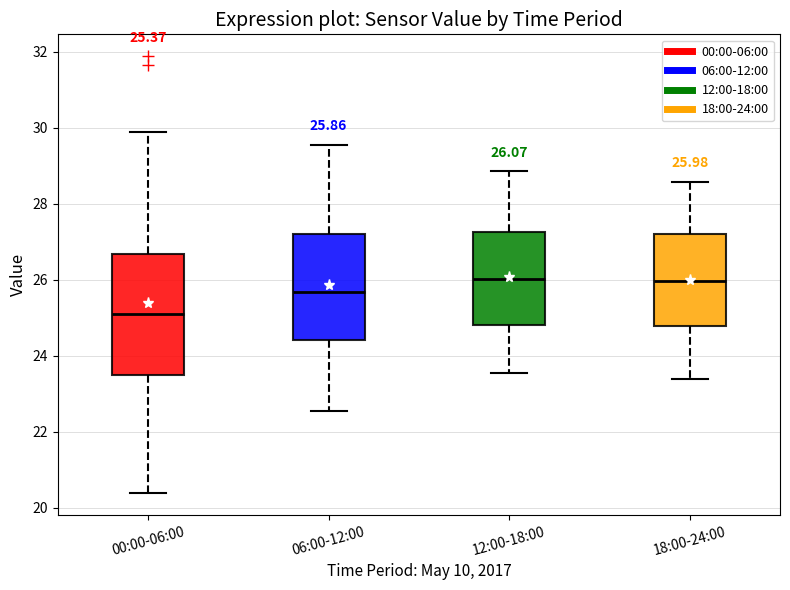

Which box is the tallest, from its lower edge to its upper edge?

00:00-06:00